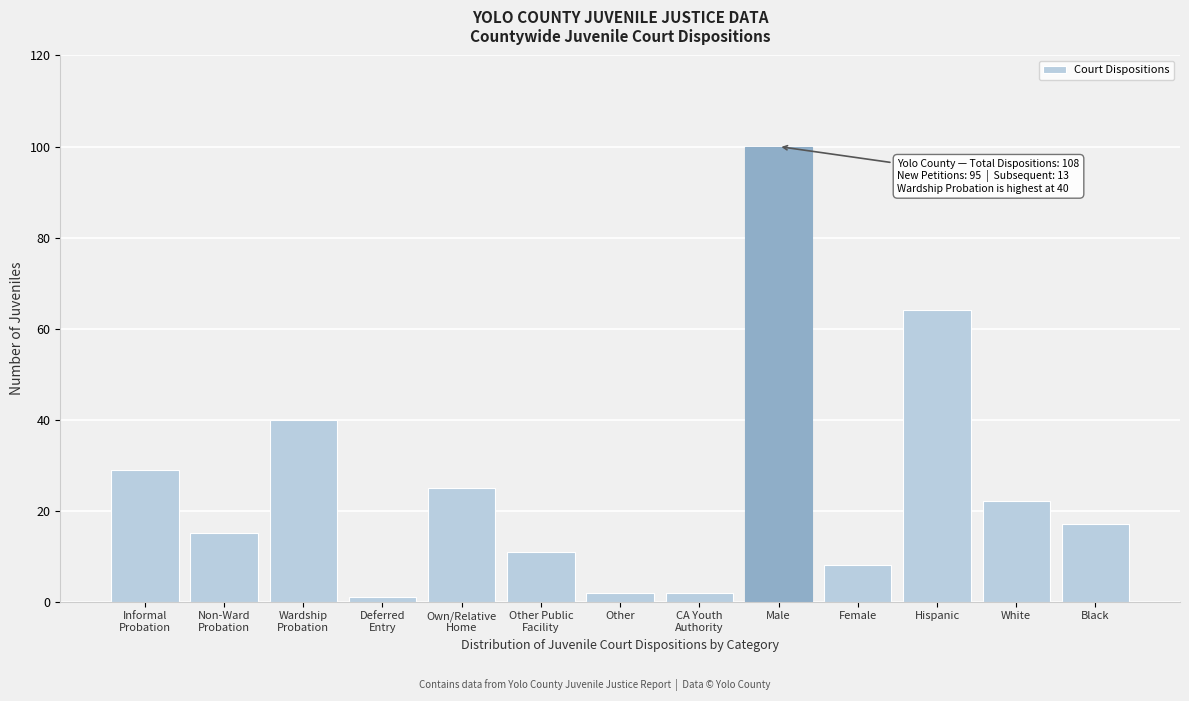

Reading right to left, list all the values displayed in this chart.

17	22	64	8	100	2	2	11	25	1	40	15	29